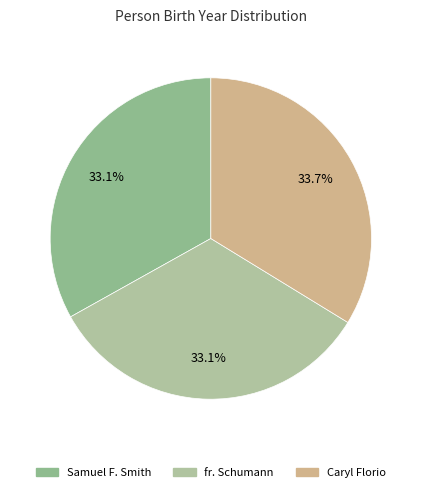

How many slices are in this pie chart?

3